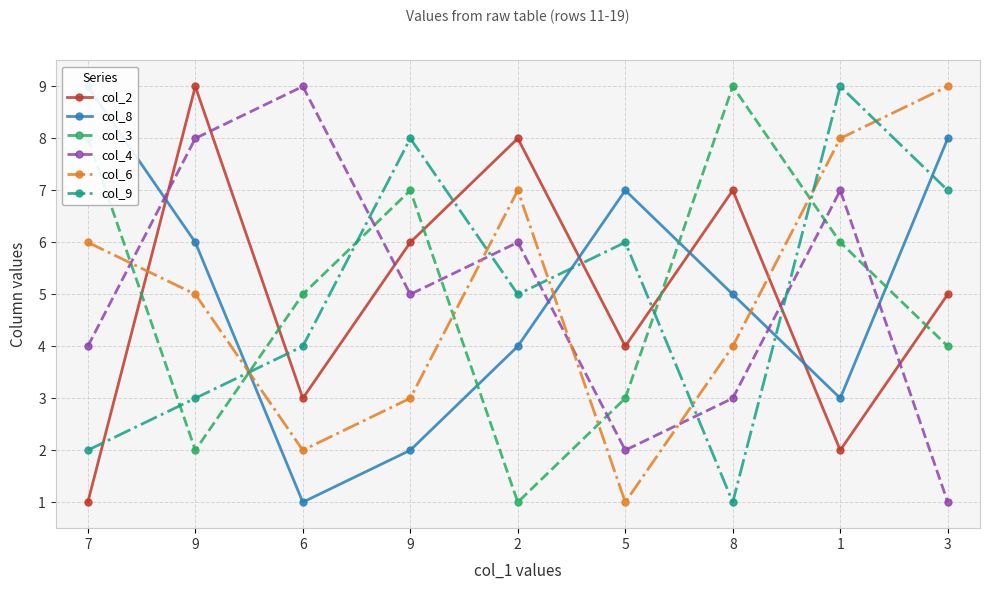

At which category does col_4 reach its first local valley?

9